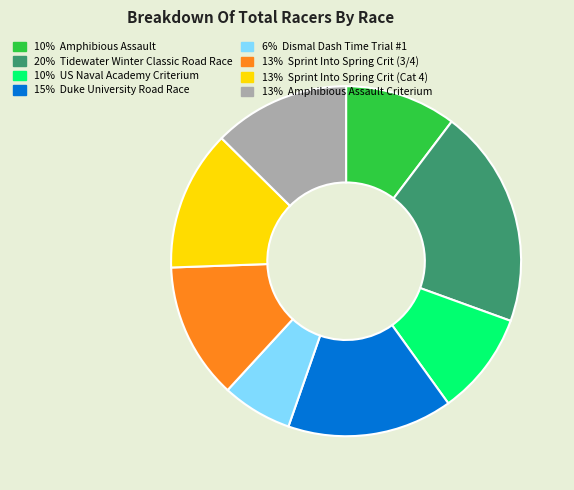

Does any single category account for the majority?

No